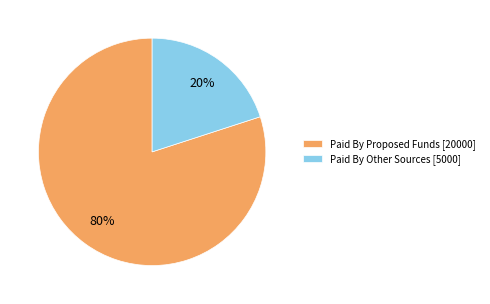

To the nearest percent, what is the average slice percentage?

50%